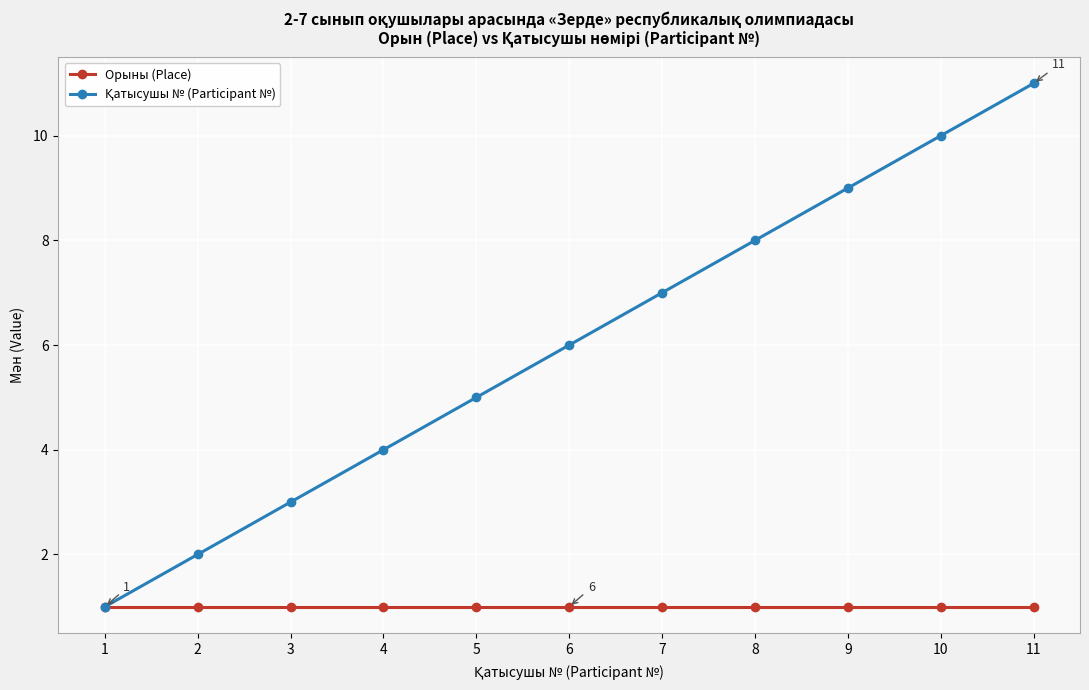

What is the total value across all series at 2?

3